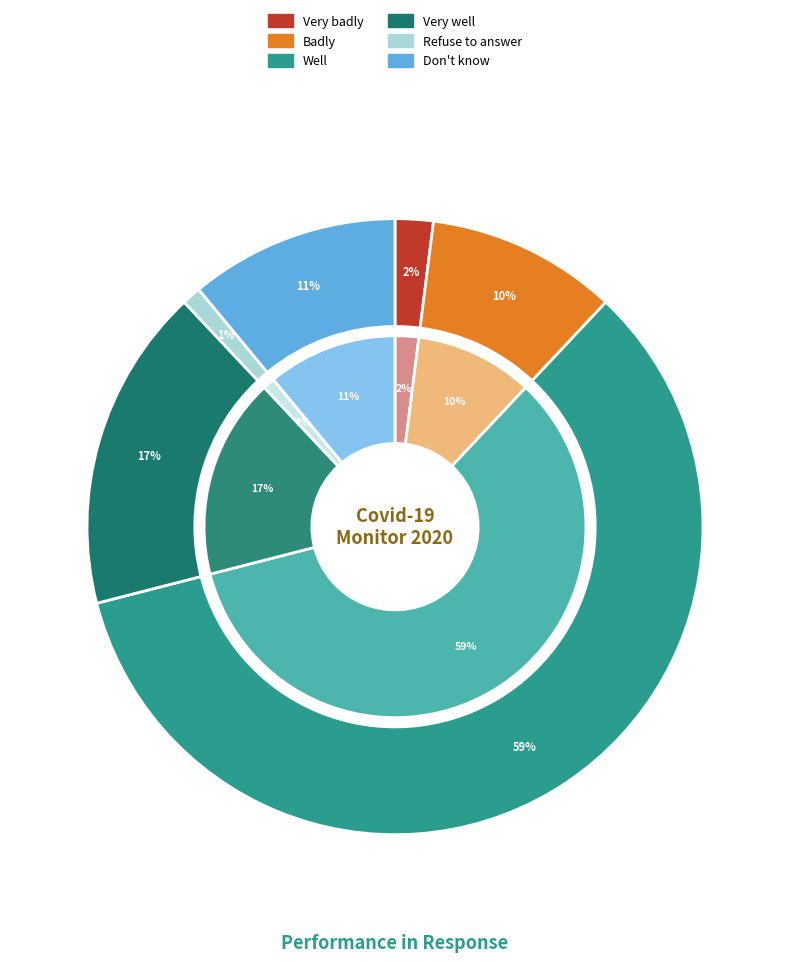

Is there any slice that represents more than half of the pie?

Yes